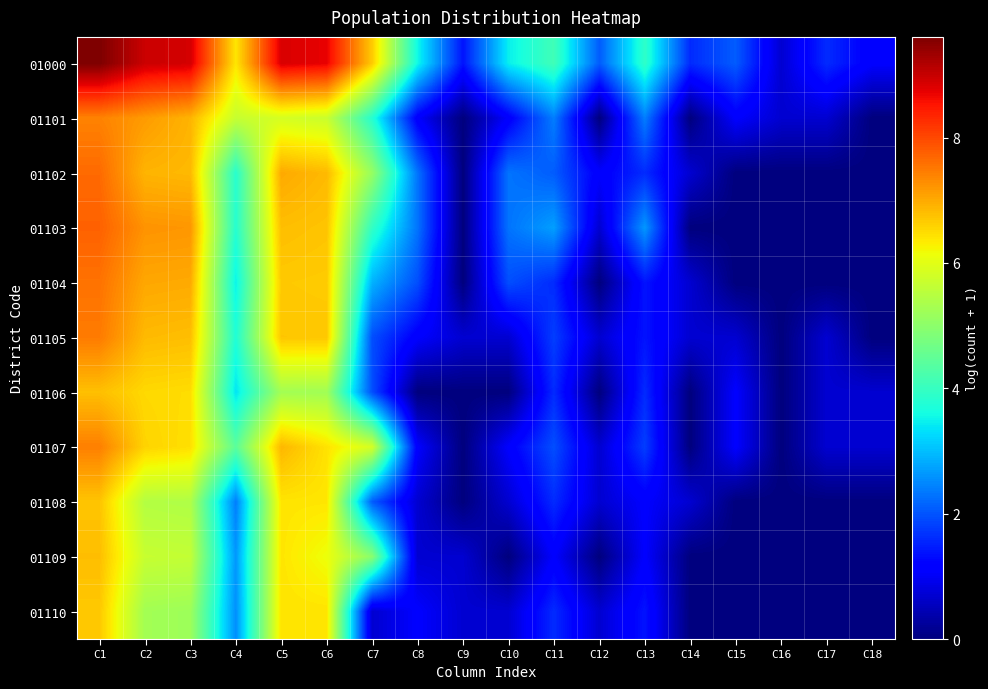

What is the difference between the highest and lowest values at C2?

3.7